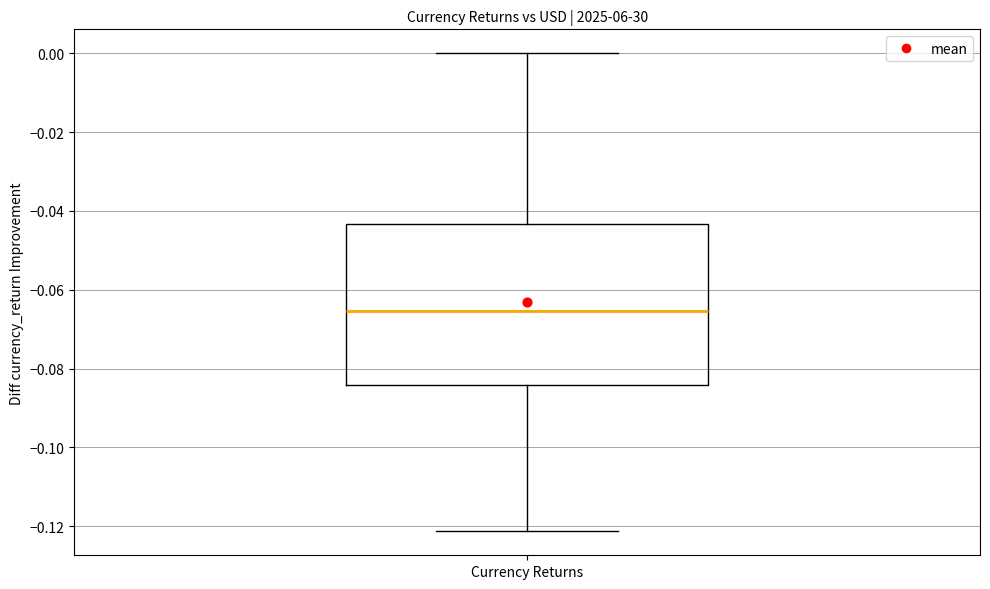

Read this box plot against the y-axis: the position of the median line, the range covered by the box, and the ends of both whiskers. The values are not printed on the chart, so give them approximately, as read against the axis.

median -0.066, box -0.084 to -0.044, whiskers -0.122 to 0.000